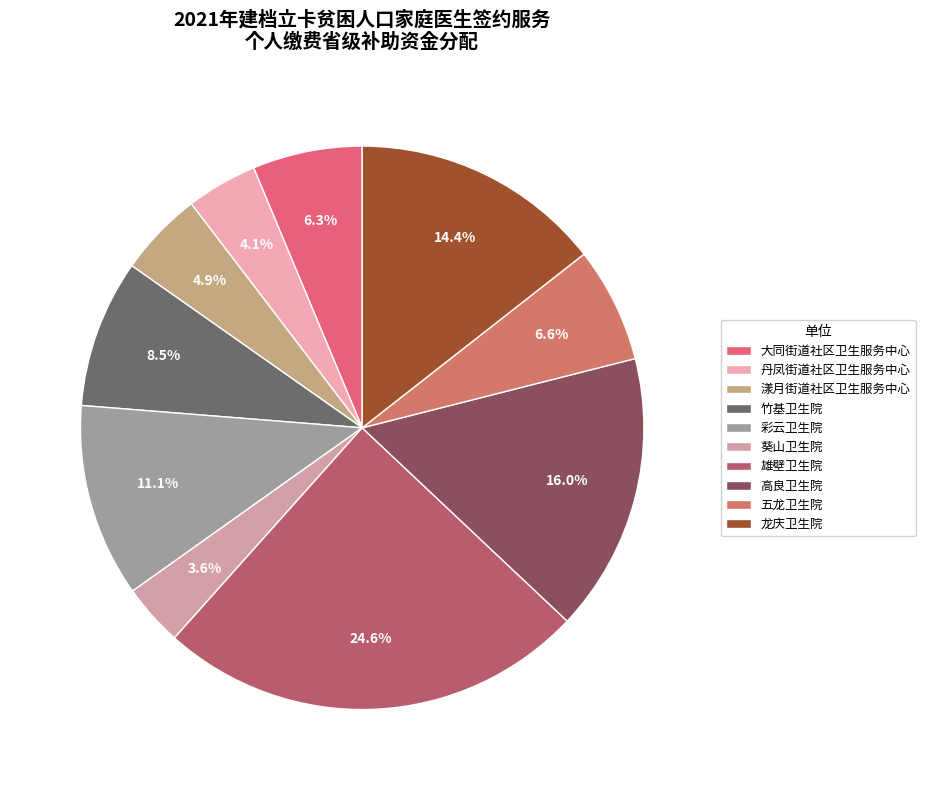

To the nearest percent, what percentage of the pie is 葵山卫生院?

4%